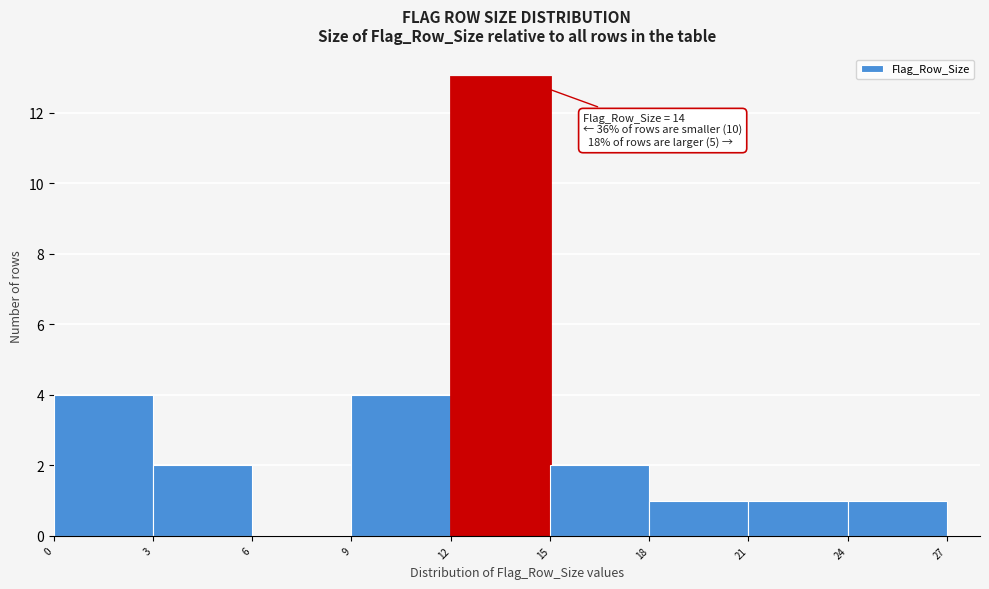

Around what value on the x-axis is the tallest bar? Give the approximate position of its centre, as read against the axis.

13.5